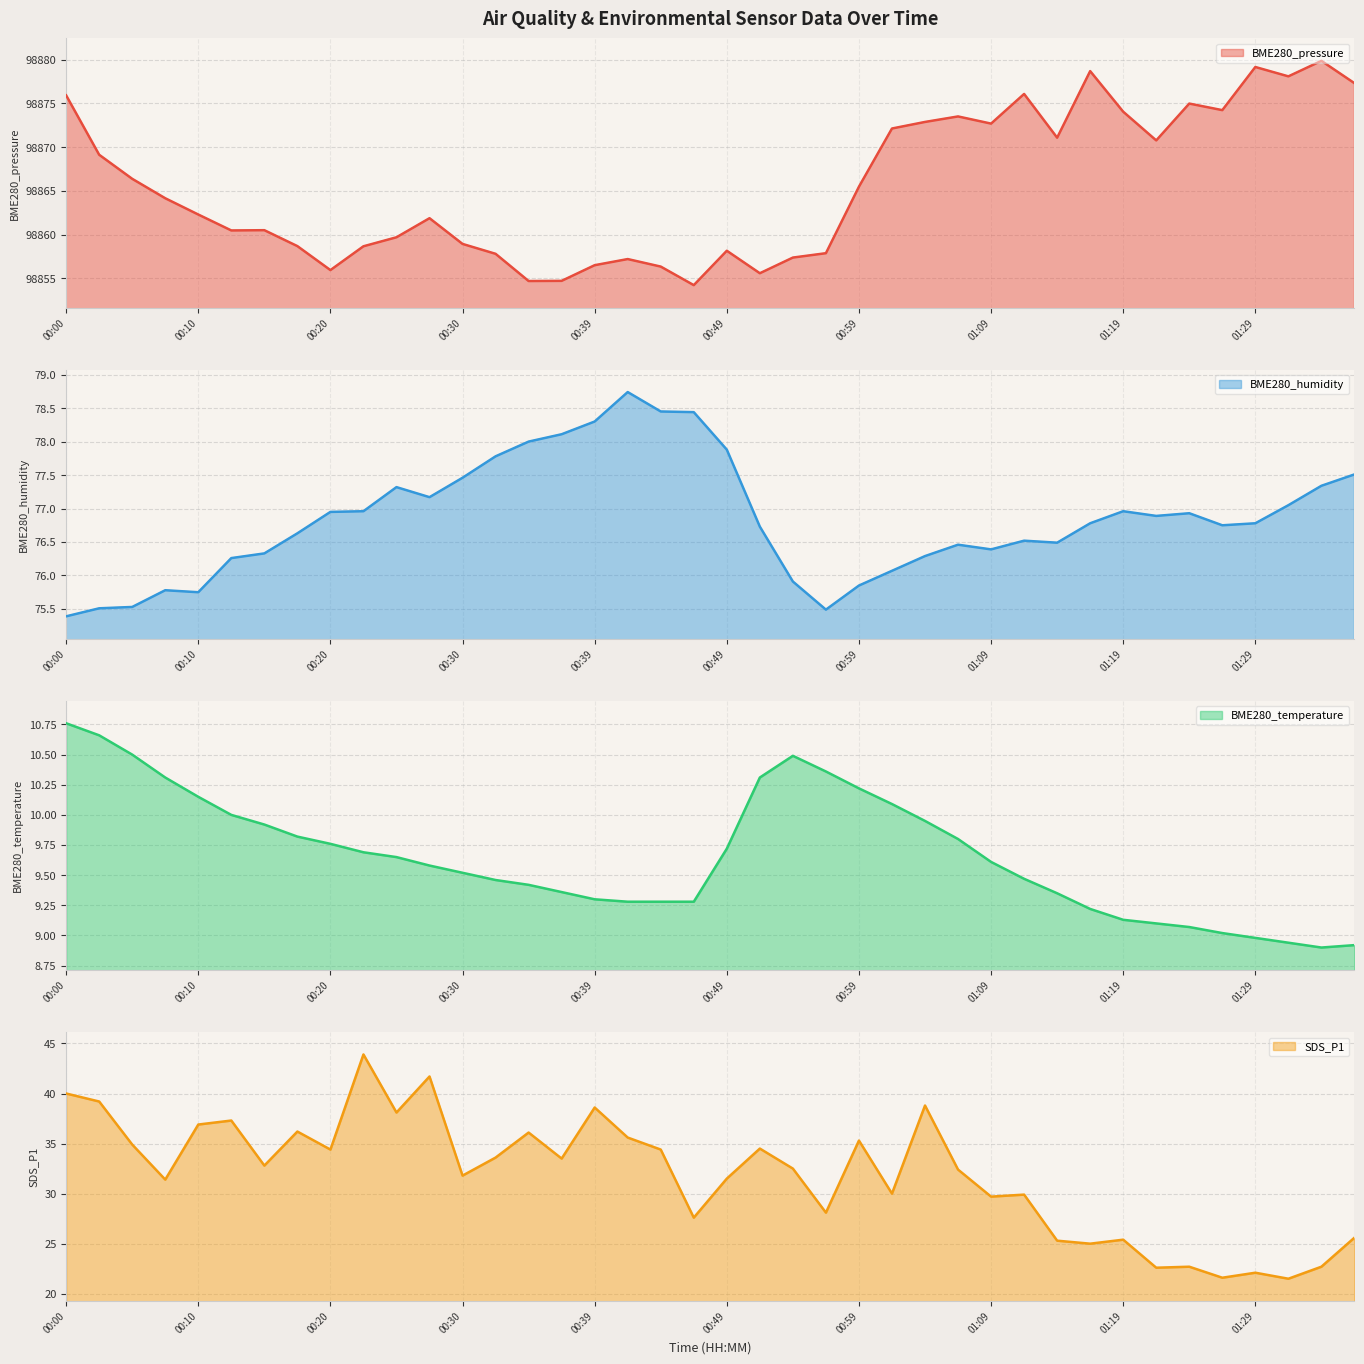

The BME280_temperature series shows 8.9 at 01:31. True or false?

True